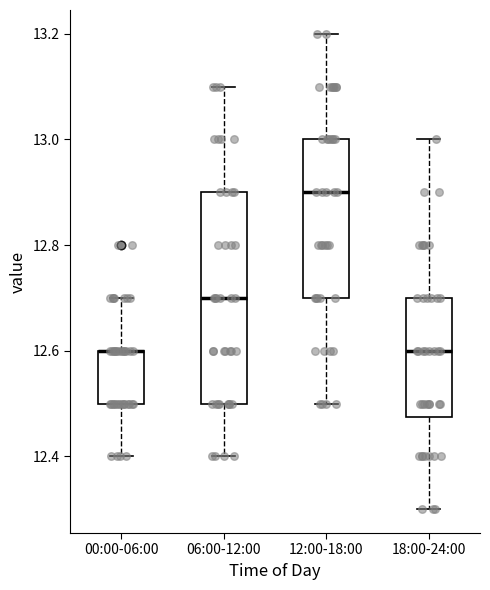

Where does the lower whisker of the box for 12:00-18:00 end on the y-axis? The values are not printed on the chart, so give them approximately, as read against the axis.

12.50